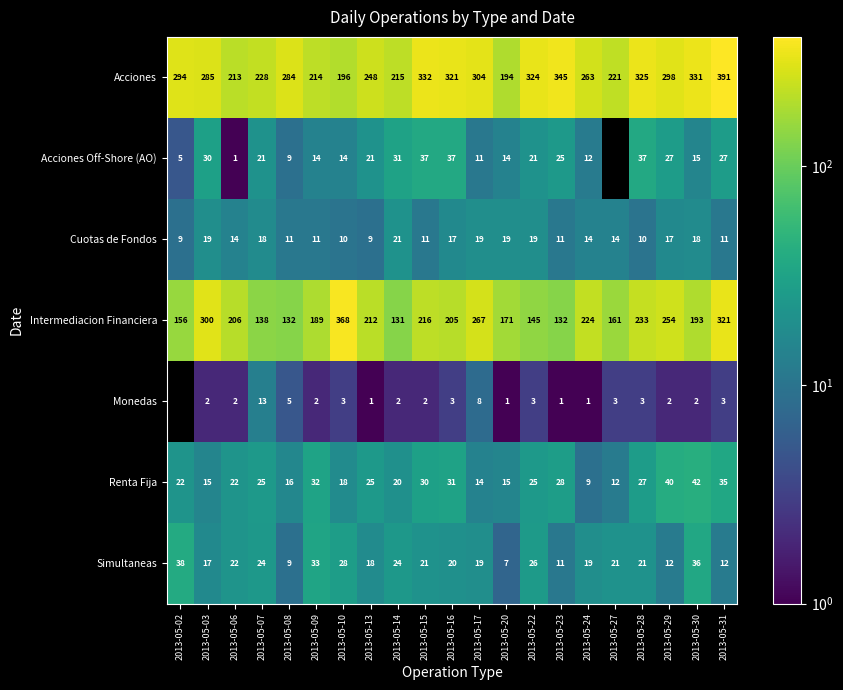

Between 2013-05-03 and 2013-05-28, which series saw the biggest shift?

Intermediacion Financiera